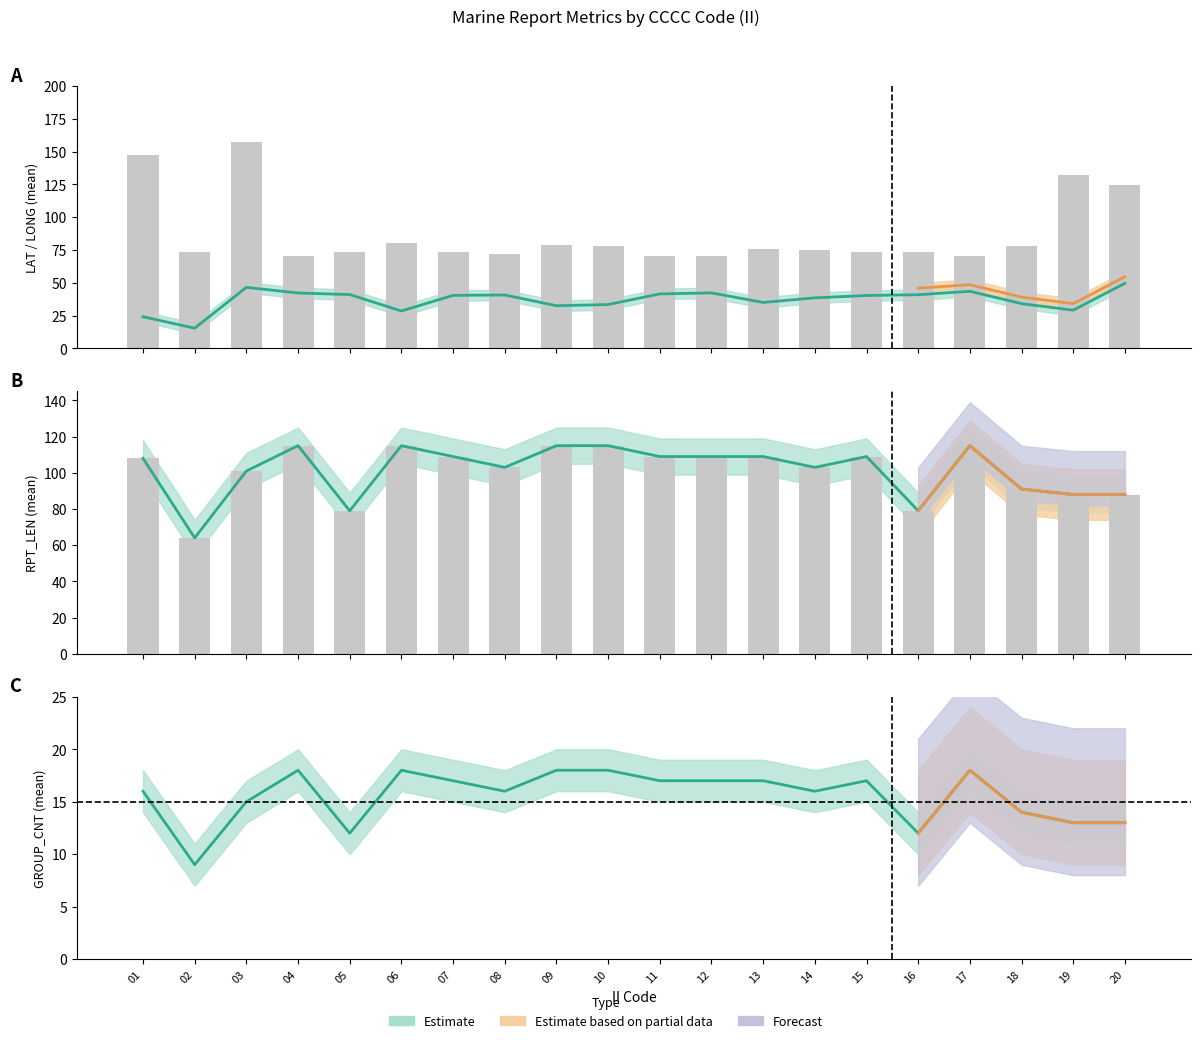

Reading right to left, list all the values displayed in this chart.

LAT_mean: 20=49.6	19=29.1	18=34.1	17=43.5	16=40.9	15=40.3	14=38.5	13=35.0	12=42.3	11=41.5	10=33.4	09=32.5	08=40.7	07=40.4	06=28.5	05=41.0	04=42.2	03=46.5	02=15.4	01=24.1
LONG_mean: 20=124.6	19=131.9	18=77.7	17=70.1	16=73.7	15=73.2	14=74.7	13=75.5	12=70.7	11=70.3	10=77.8	09=79.1	08=72.0	07=73.7	06=80.2	05=73.6	04=70.2	03=157.2	02=73.8	01=147.6
RPT_LEN_mean: 20=88.0	19=88.0	18=91.0	17=115.0	16=79.0	15=109.0	14=103.0	13=109.0	12=109.0	11=109.0	10=115.0	09=115.0	08=103.0	07=109.0	06=115.0	05=79.0	04=115.0	03=101.0	02=64.0	01=108.0
GROUP_CNT_mean: 20=13.0	19=13.0	18=14.0	17=18.0	16=12.0	15=17.0	14=16.0	13=17.0	12=17.0	11=17.0	10=18.0	09=18.0	08=16.0	07=17.0	06=18.0	05=12.0	04=18.0	03=15.0	02=9.0	01=16.0